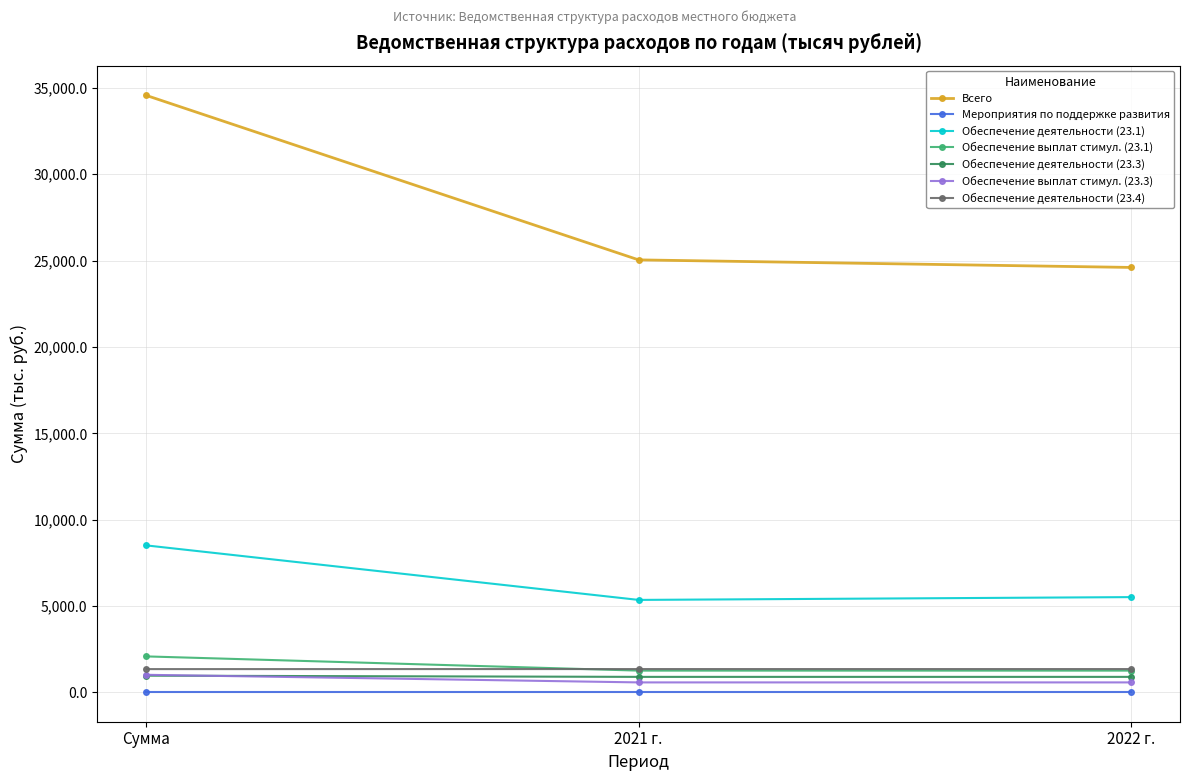

True or false: Обеспечение деятельности (23.4) has a value of 1349.9 at Сумма.

True